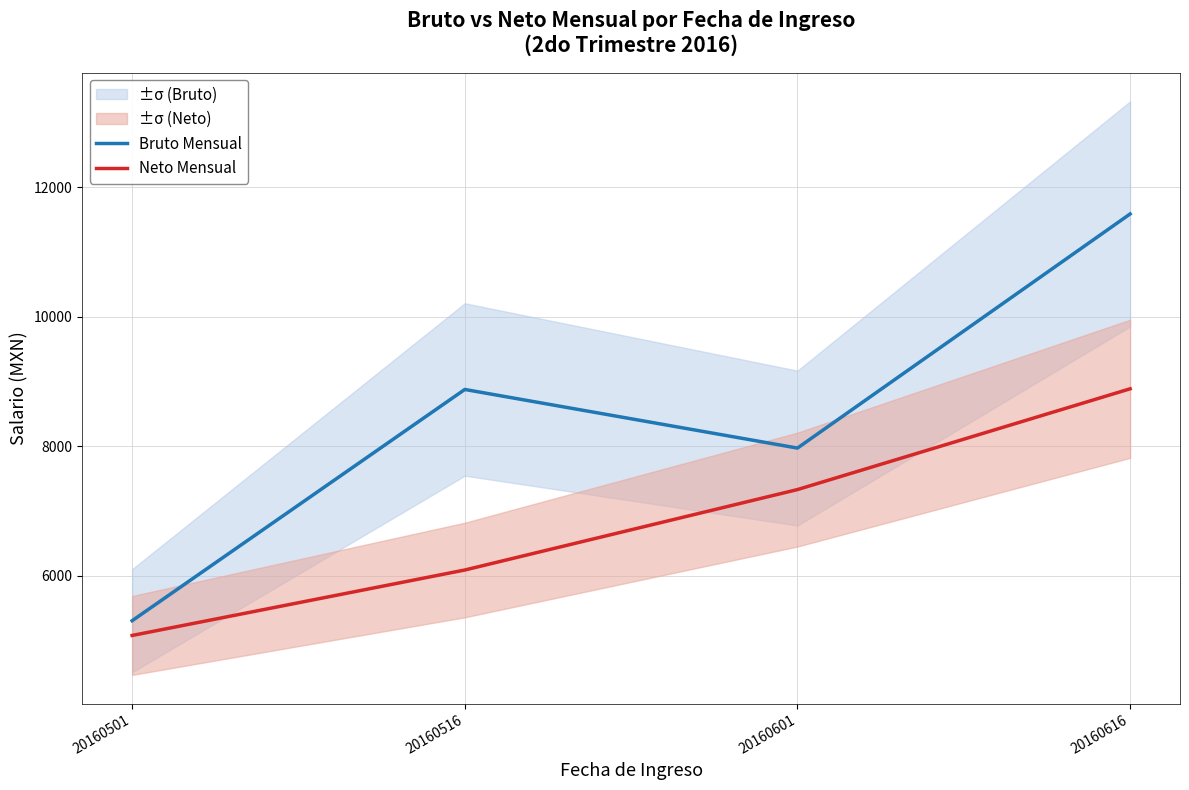

What is the total value across all series at 20160601?

15299.7